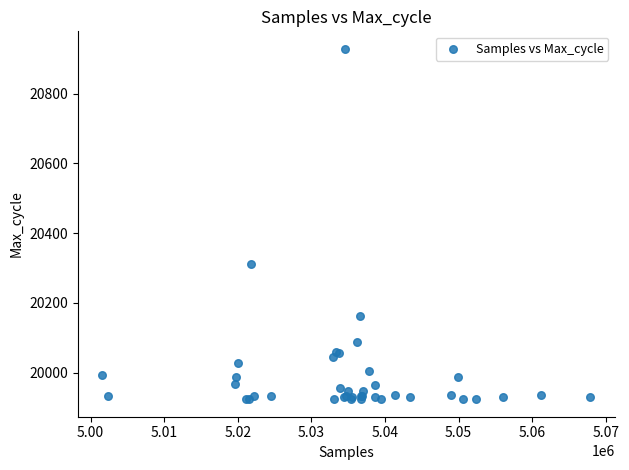

What Y value in the scatter plot is closest to 20426?

20312